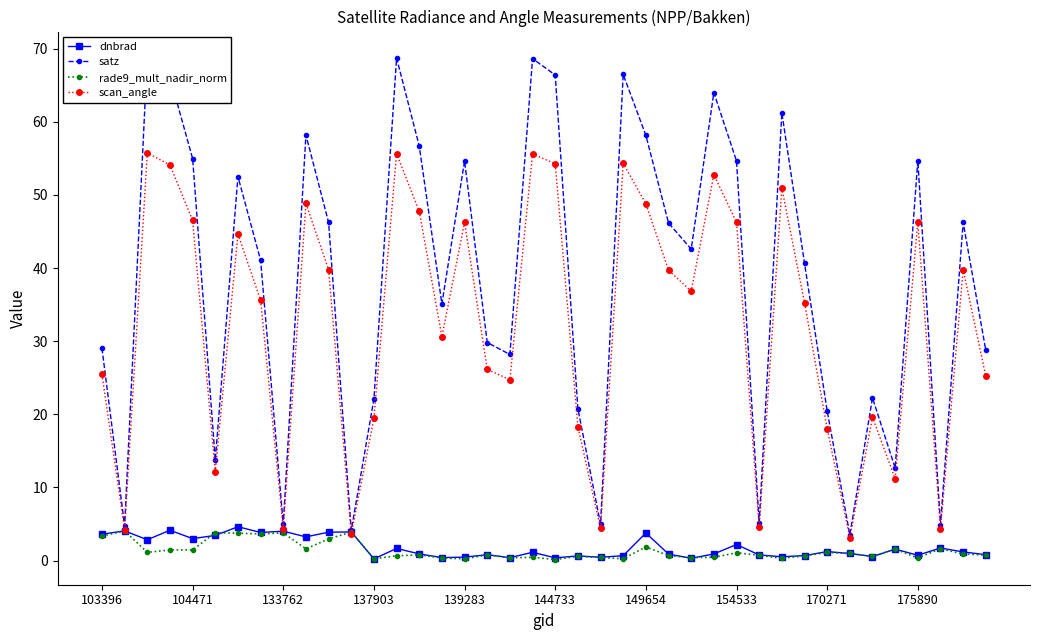

Reading left to right, what are all the values shown in this chart?

dnbrad: 3.6	4.1	2.8	4.1	3.0	3.4	4.6	3.8	4.0	3.2	3.9	3.9	0.2	1.6	0.9	0.4	0.5	0.8	0.4	1.1	0.4	0.6	0.4	0.7	3.8	0.9	0.3	0.9	2.2	0.8	0.5	0.7	1.2	1.0	0.5	1.5	0.7	1.7	1.2	0.8
satz: 29.0	4.7	68.9	66.1	55.0	13.7	52.5	41.1	4.9	58.2	46.2	4.1	22.1	68.7	56.7	35.1	54.7	29.8	28.2	68.7	66.4	20.8	5.0	66.5	58.2	46.2	42.6	64.0	54.7	5.2	61.2	40.7	20.5	3.5	22.2	12.7	54.7	4.9	46.2	28.7
rade9_mult_nadir_norm: 3.3	4.1	1.1	1.5	1.4	3.8	3.7	3.6	3.8	1.6	2.9	3.9	0.2	0.6	0.8	0.3	0.2	0.8	0.4	0.4	0.1	0.6	0.4	0.2	1.9	0.7	0.4	0.4	1.1	0.7	0.3	0.6	1.1	1.0	0.6	1.6	0.3	1.6	0.9	0.7
scan_angle: 25.5	4.2	55.8	54.1	46.5	12.2	44.7	35.6	4.4	48.8	39.8	3.6	19.5	55.7	47.8	30.6	46.3	26.1	24.7	55.6	54.3	18.3	4.4	54.3	48.8	39.7	36.8	52.8	46.3	4.6	50.9	35.3	18.0	3.1	19.6	11.2	46.3	4.3	39.8	25.2